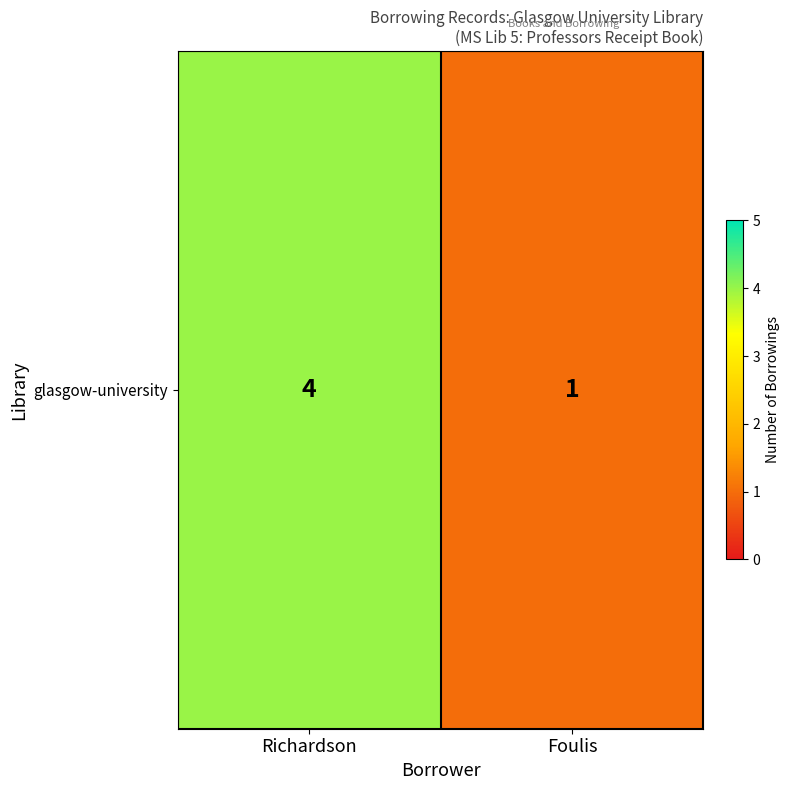

What is the ratio of the value at Foulis to the value at Richardson?

0.2